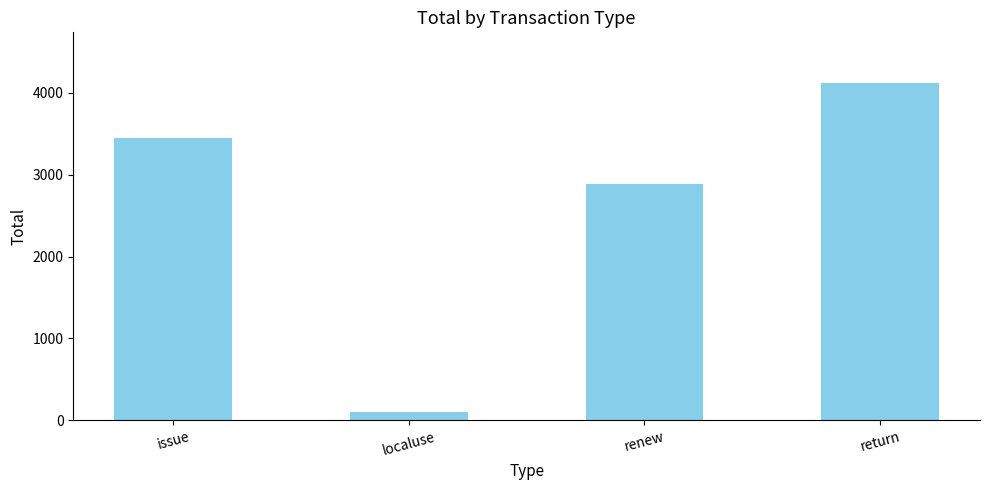

How many data points are less than 3456?

2